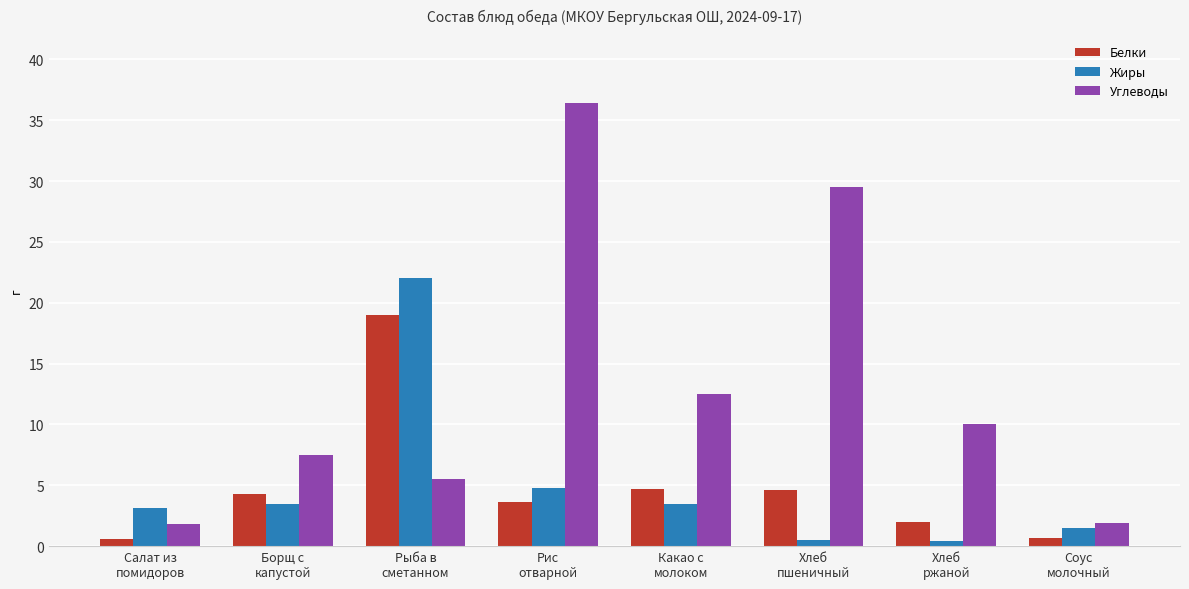

Which series has the largest range (max minus min)?

Углеводы